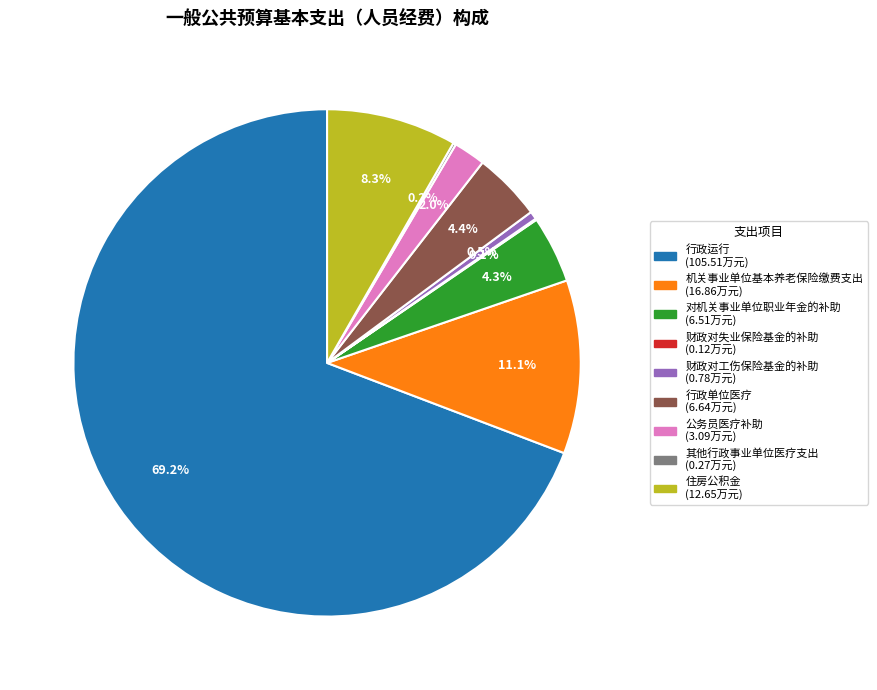

Which has a higher value, 公务员医疗补助 or 对机关事业单位职业年金的补助?

对机关事业单位职业年金的补助